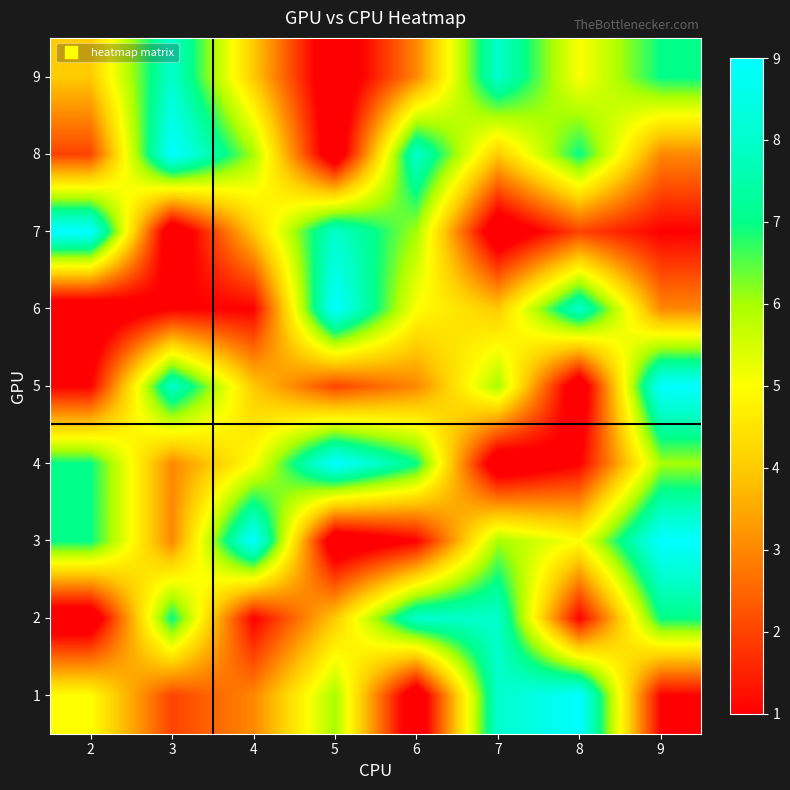

Reading left to right, what are all the values shown in this chart?

1: 2=5	3=2	4=3	5=6	6=0	7=8	8=9	9=1
2: 2=0	3=7	4=1	5=4	6=8	7=8	8=1	9=7
3: 2=7	3=3	4=9	5=0	6=1	7=6	8=5	9=9
4: 2=7	3=3	4=5	5=9	6=7	7=0	8=1	9=6
5: 2=1	3=8	4=4	5=2	6=3	7=6	8=0	9=9
6: 2=0	3=1	4=1	5=9	6=5	7=4	8=8	9=3
7: 2=9	3=0	4=4	5=8	6=6	7=0	8=2	9=1
8: 2=2	3=9	4=6	5=0	6=8	7=4	8=7	9=3
9: 2=4	3=8	4=4	5=0	6=3	7=8	8=5	9=7